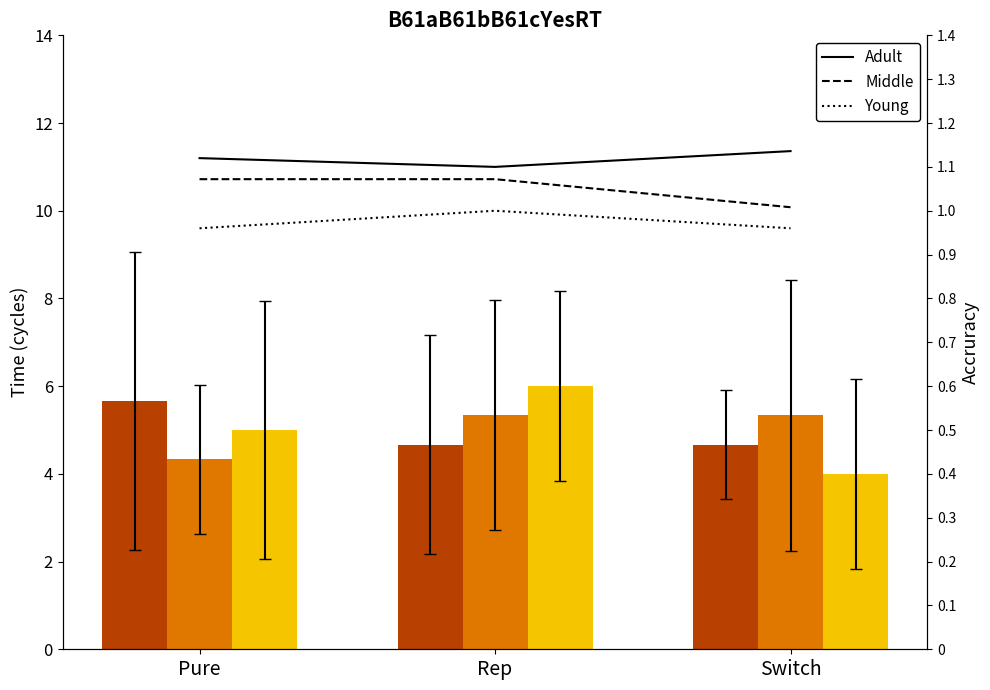

What is the difference between the maximum and minimum values in the col_8 series?

2.0